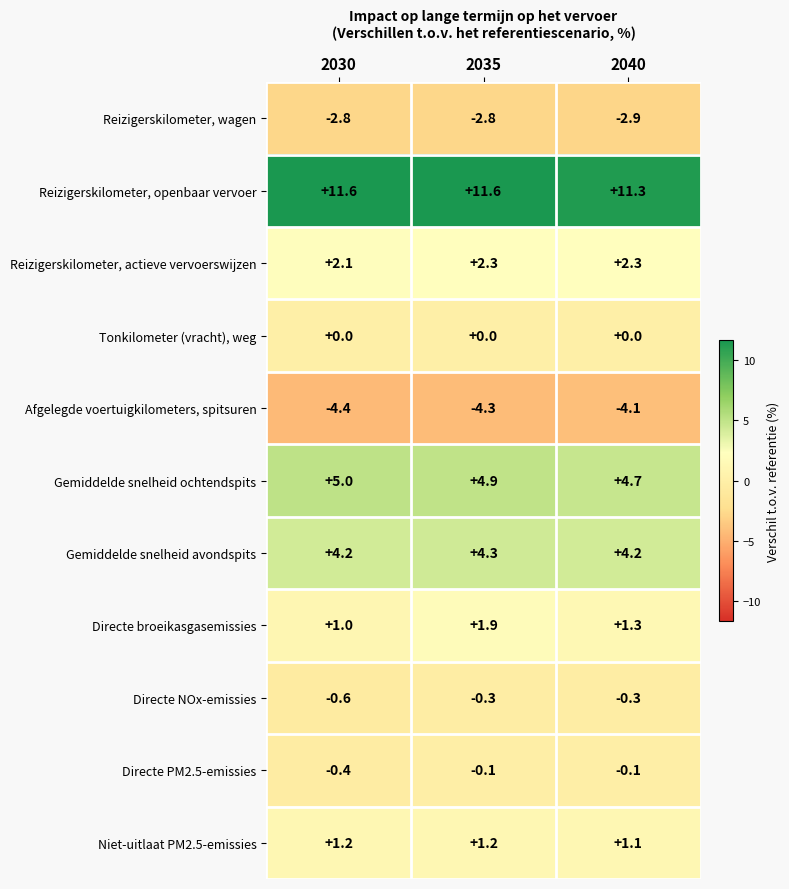

What is the sum of the Reizigerskilometer, openbaar vervoer values at 2035 and 2040?

22.9